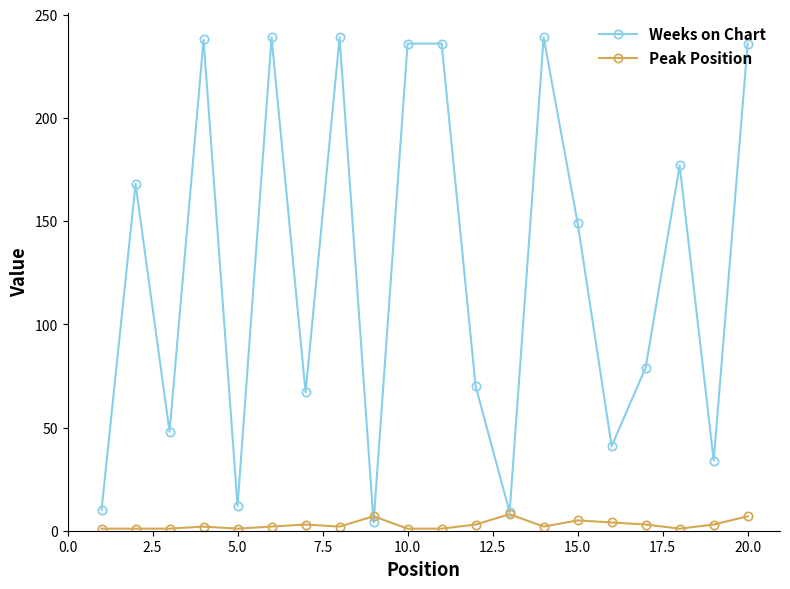

Which series has the largest total across all categories?

Weeks on Chart